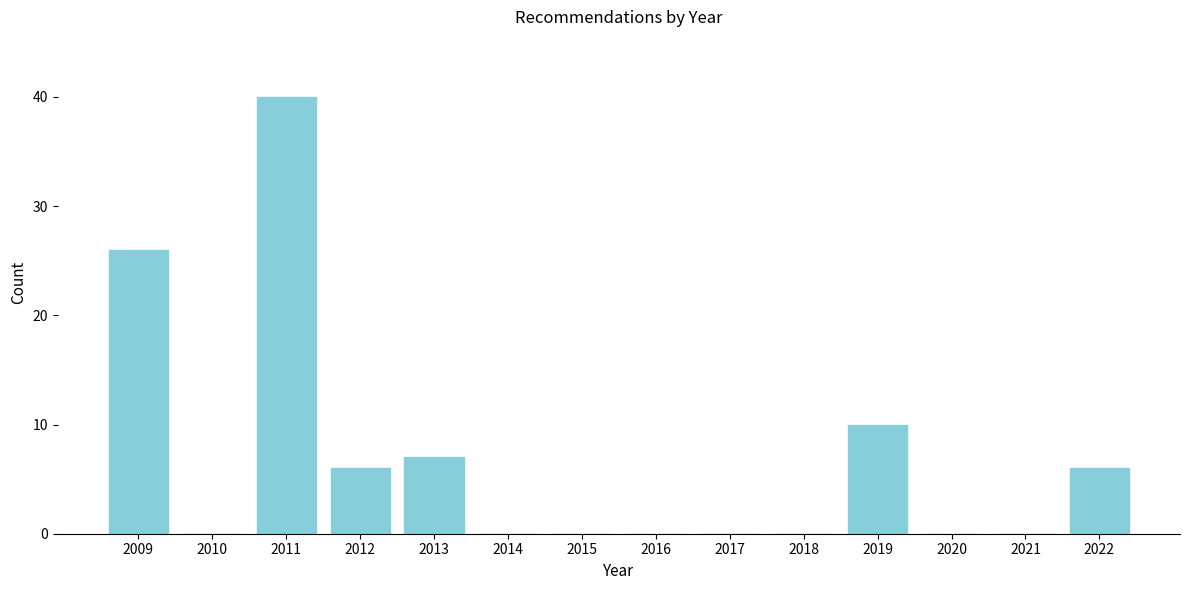

Reading left to right, what are all the values shown in this chart?

2009=26	2010=0	2011=40	2012=6	2013=7	2014=0	2015=0	2016=0	2017=0	2018=0	2019=10	2020=0	2021=0	2022=6